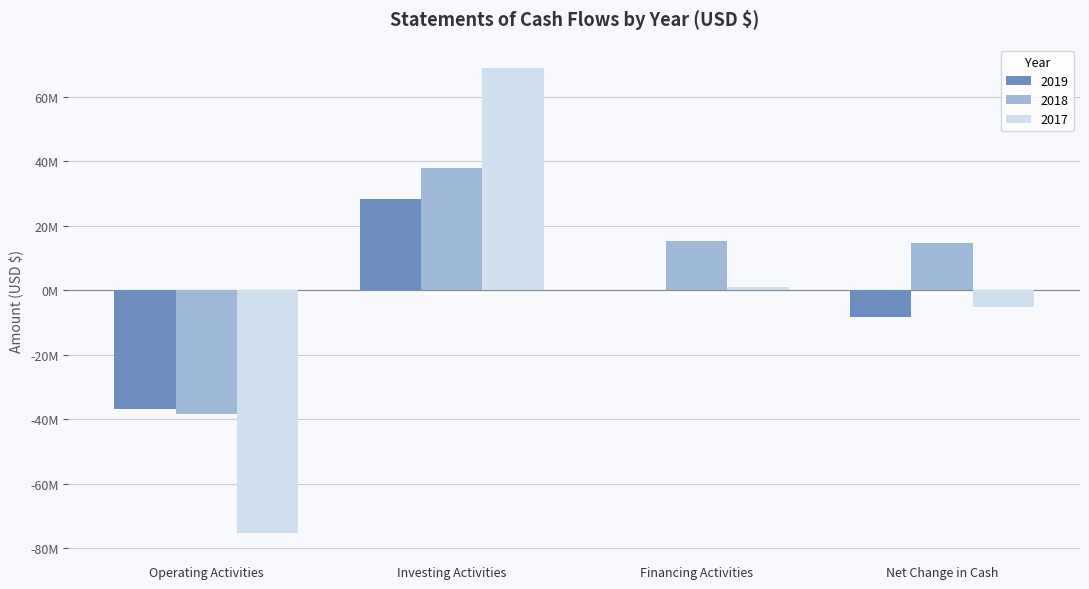

What are all the series names shown in the legend?

2019, 2018, 2017